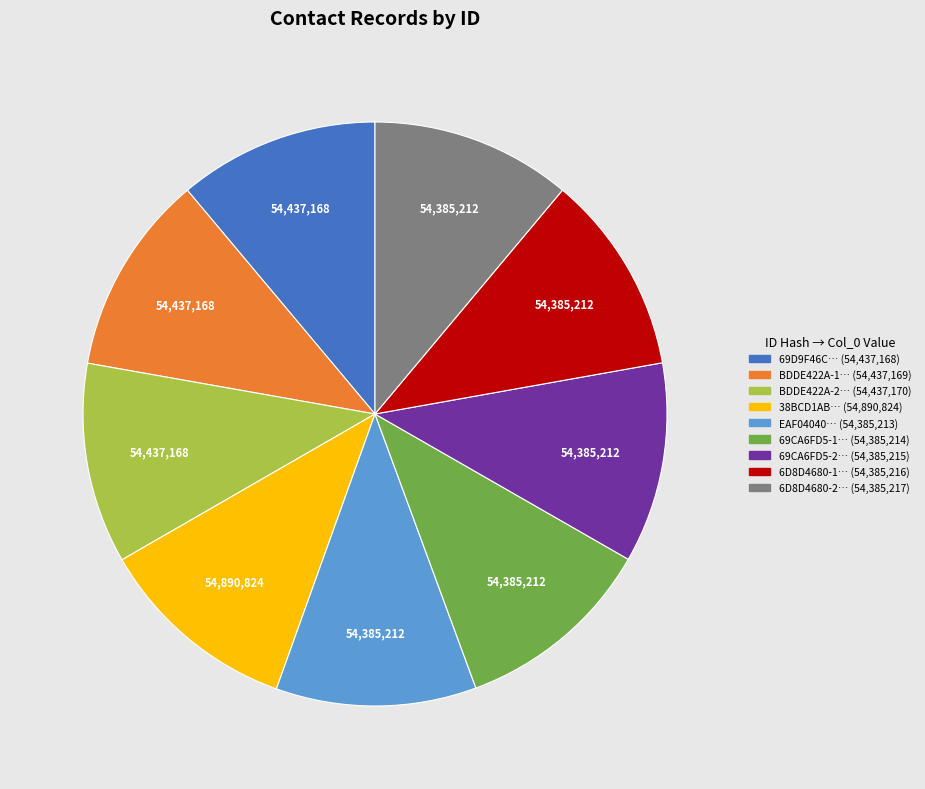

Is there a majority slice in this chart?

No